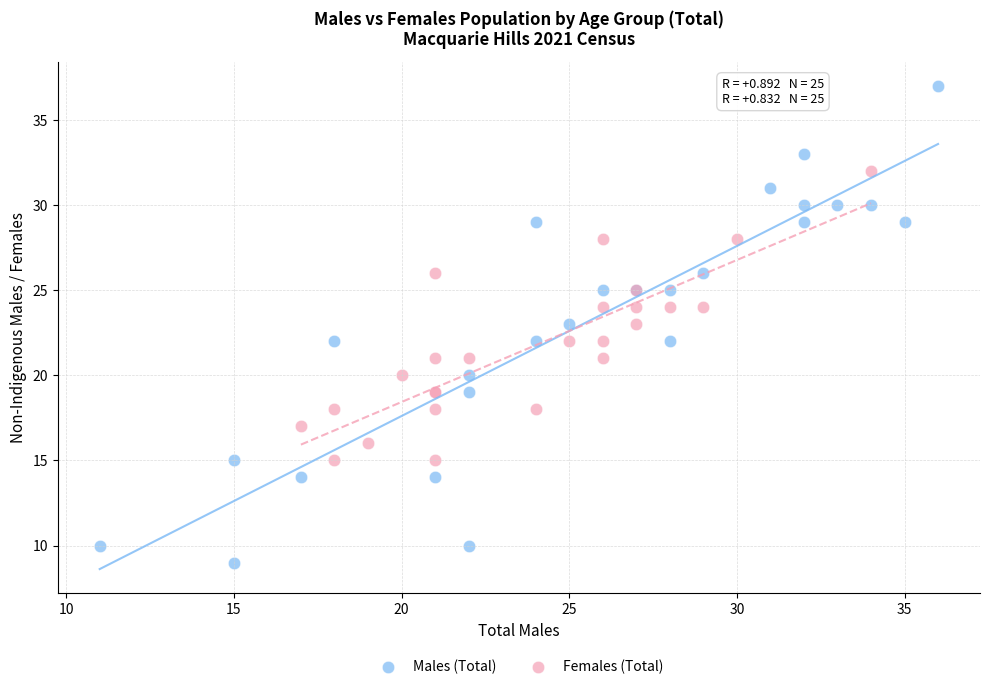

Which series has the largest Y range (max minus min)?

Males (Total)